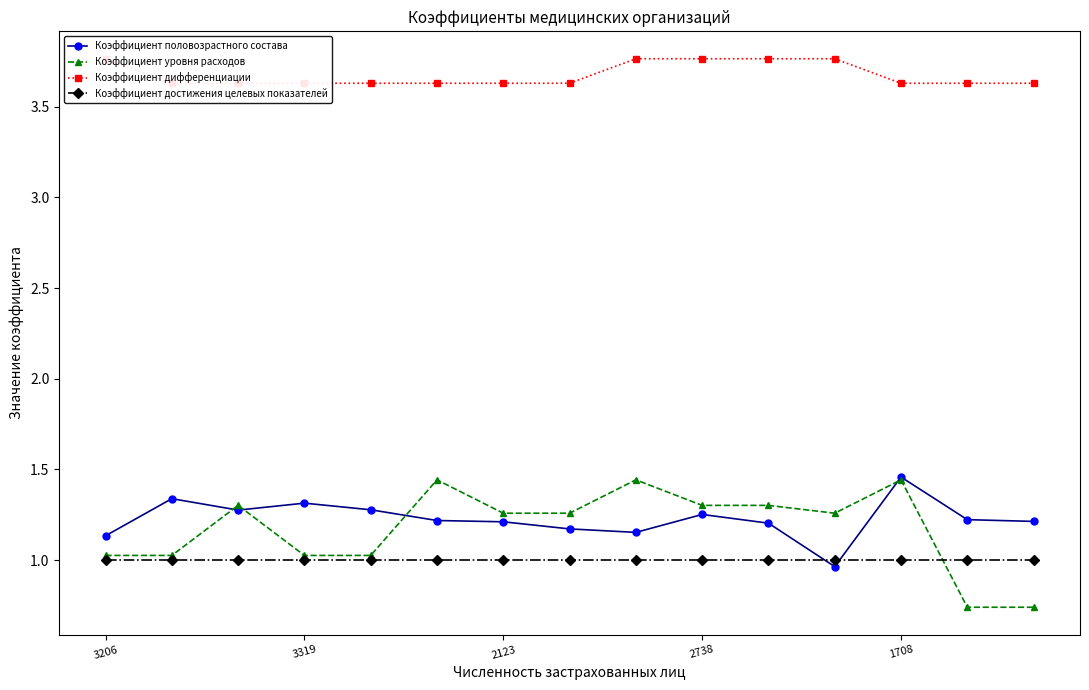

True or false: Коэффициент уровня расходов has more than 1 interior local peaks.

True